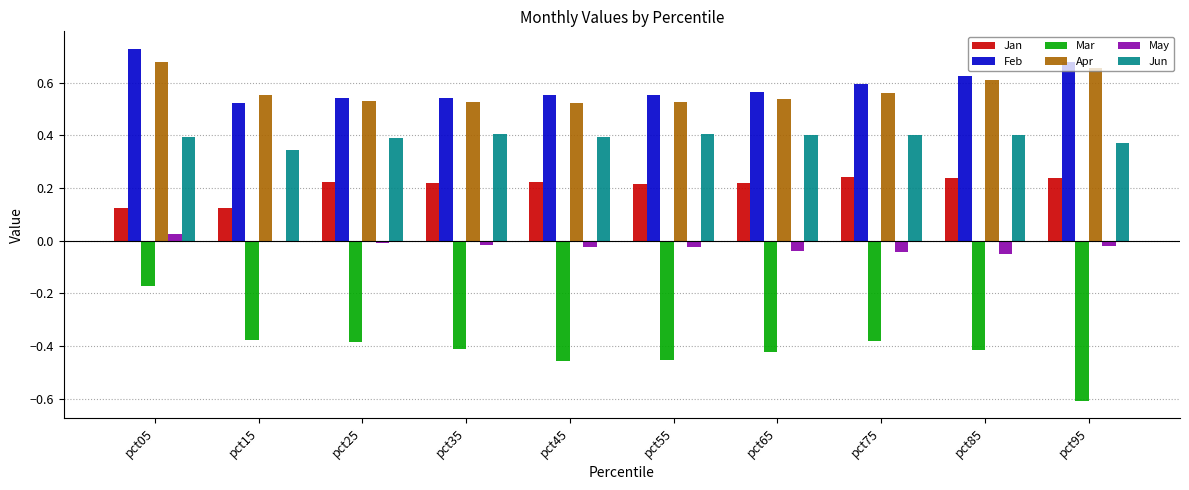

At which category is the sum across all series the highest?

pct05